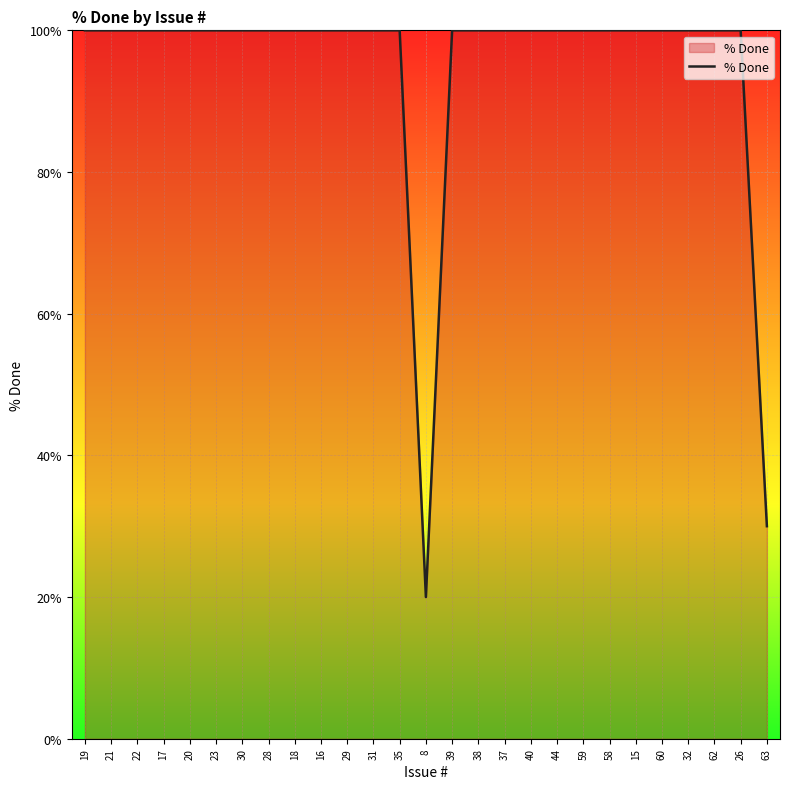

At which label is the value closest to 60?

63